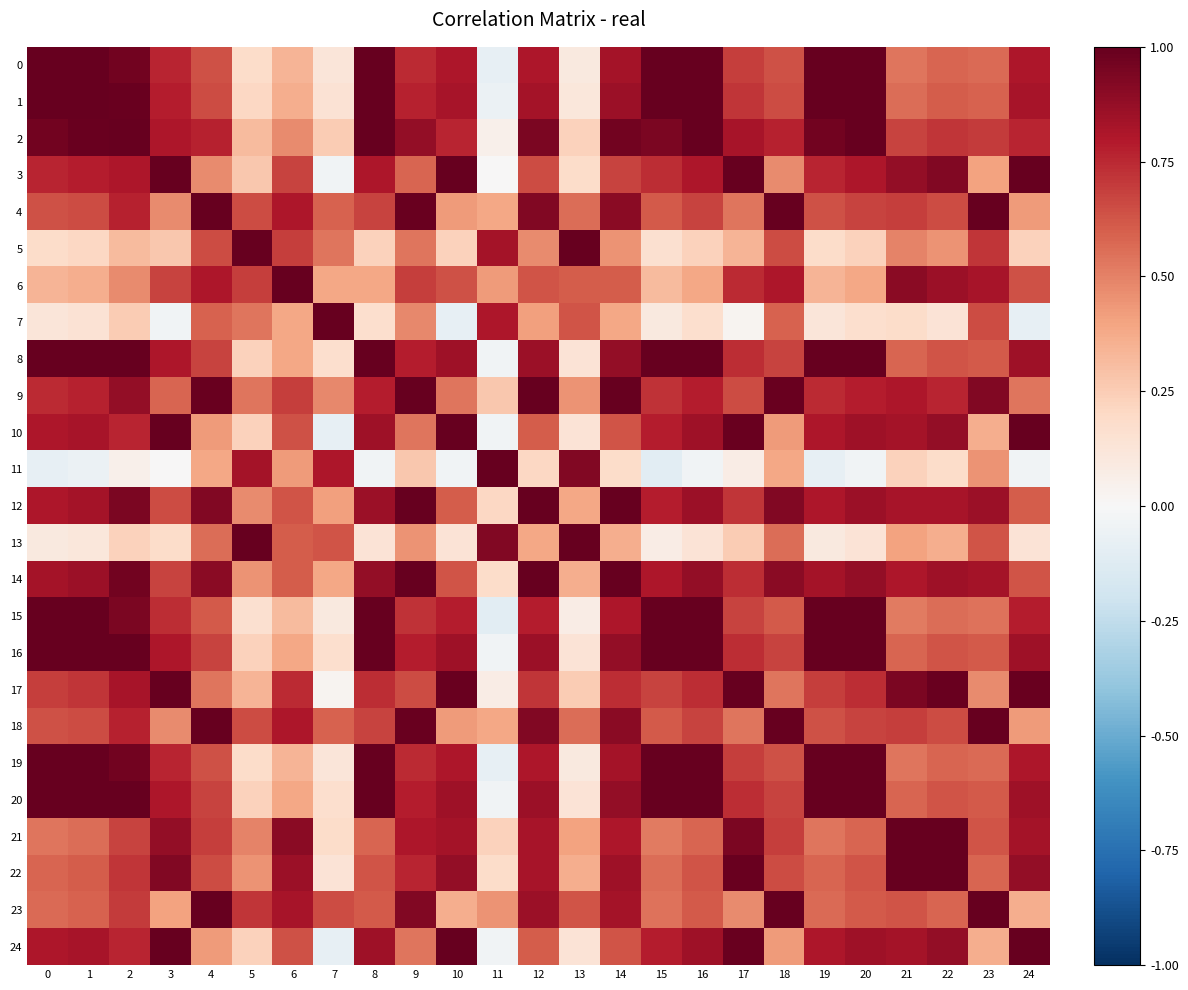

Reading left to right, extract all data points from this chart.

0: 0=1.0	1=1.0	2=1.0	3=0.8	4=0.6	5=0.2	6=0.3	7=0.1	8=1.0	9=0.7	10=0.8	11=-0.1	12=0.8	13=0.1	14=0.8	15=1.0	16=1.0	17=0.7	18=0.6	19=1.0	20=1.0	21=0.5	22=0.6	23=0.6	24=0.8
1: 0=1.0	1=1.0	2=1.0	3=0.8	4=0.7	5=0.2	6=0.4	7=0.1	8=1.0	9=0.8	10=0.8	11=-0.1	12=0.8	13=0.1	14=0.9	15=1.0	16=1.0	17=0.7	18=0.7	19=1.0	20=1.0	21=0.6	22=0.6	23=0.6	24=0.8
2: 0=1.0	1=1.0	2=1.0	3=0.8	4=0.8	5=0.3	6=0.5	7=0.3	8=1.0	9=0.9	10=0.8	11=0.0	12=0.9	13=0.2	14=1.0	15=0.9	16=1.0	17=0.8	18=0.8	19=1.0	20=1.0	21=0.7	22=0.7	23=0.7	24=0.8
3: 0=0.8	1=0.8	2=0.8	3=1.0	4=0.5	5=0.3	6=0.7	7=-0.0	8=0.8	9=0.6	10=1.0	11=0.0	12=0.7	13=0.2	14=0.7	15=0.7	16=0.8	17=1.0	18=0.5	19=0.8	20=0.8	21=0.9	22=0.9	23=0.4	24=1.0
4: 0=0.6	1=0.7	2=0.8	3=0.5	4=1.0	5=0.7	6=0.8	7=0.6	8=0.7	9=1.0	10=0.4	11=0.4	12=0.9	13=0.6	14=0.9	15=0.6	16=0.7	17=0.5	18=1.0	19=0.6	20=0.7	21=0.7	22=0.7	23=1.0	24=0.4
5: 0=0.2	1=0.2	2=0.3	3=0.3	4=0.7	5=1.0	6=0.7	7=0.5	8=0.2	9=0.5	10=0.2	11=0.8	12=0.5	13=1.0	14=0.4	15=0.2	16=0.2	17=0.3	18=0.7	19=0.2	20=0.2	21=0.5	22=0.4	23=0.7	24=0.2
6: 0=0.3	1=0.4	2=0.5	3=0.7	4=0.8	5=0.7	6=1.0	7=0.4	8=0.4	9=0.7	10=0.6	11=0.4	12=0.6	13=0.6	14=0.6	15=0.3	16=0.4	17=0.7	18=0.8	19=0.3	20=0.4	21=0.9	22=0.9	23=0.8	24=0.6
7: 0=0.1	1=0.1	2=0.3	3=-0.0	4=0.6	5=0.5	6=0.4	7=1.0	8=0.2	9=0.5	10=-0.1	11=0.8	12=0.4	13=0.6	14=0.4	15=0.1	16=0.2	17=0.0	18=0.6	19=0.1	20=0.2	21=0.2	22=0.1	23=0.7	24=-0.1
8: 0=1.0	1=1.0	2=1.0	3=0.8	4=0.7	5=0.2	6=0.4	7=0.2	8=1.0	9=0.8	10=0.8	11=-0.0	12=0.9	13=0.1	14=0.9	15=1.0	16=1.0	17=0.7	18=0.7	19=1.0	20=1.0	21=0.6	22=0.6	23=0.6	24=0.8
9: 0=0.7	1=0.8	2=0.9	3=0.6	4=1.0	5=0.5	6=0.7	7=0.5	8=0.8	9=1.0	10=0.5	11=0.3	12=1.0	13=0.4	14=1.0	15=0.7	16=0.8	17=0.7	18=1.0	19=0.7	20=0.8	21=0.8	22=0.8	23=0.9	24=0.5
10: 0=0.8	1=0.8	2=0.8	3=1.0	4=0.4	5=0.2	6=0.6	7=-0.1	8=0.8	9=0.5	10=1.0	11=-0.0	12=0.6	13=0.1	14=0.6	15=0.8	16=0.8	17=1.0	18=0.4	19=0.8	20=0.8	21=0.8	22=0.9	23=0.4	24=1.0
11: 0=-0.1	1=-0.1	2=0.0	3=0.0	4=0.4	5=0.8	6=0.4	7=0.8	8=-0.0	9=0.3	10=-0.0	11=1.0	12=0.2	13=0.9	14=0.2	15=-0.1	16=-0.0	17=0.1	18=0.4	19=-0.1	20=-0.0	21=0.2	22=0.2	23=0.4	24=-0.0
12: 0=0.8	1=0.8	2=0.9	3=0.7	4=0.9	5=0.5	6=0.6	7=0.4	8=0.9	9=1.0	10=0.6	11=0.2	12=1.0	13=0.4	14=1.0	15=0.8	16=0.9	17=0.7	18=0.9	19=0.8	20=0.9	21=0.8	22=0.8	23=0.9	24=0.6
13: 0=0.1	1=0.1	2=0.2	3=0.2	4=0.6	5=1.0	6=0.6	7=0.6	8=0.1	9=0.4	10=0.1	11=0.9	12=0.4	13=1.0	14=0.4	15=0.1	16=0.1	17=0.2	18=0.6	19=0.1	20=0.1	21=0.4	22=0.4	23=0.6	24=0.1
14: 0=0.8	1=0.9	2=1.0	3=0.7	4=0.9	5=0.4	6=0.6	7=0.4	8=0.9	9=1.0	10=0.6	11=0.2	12=1.0	13=0.4	14=1.0	15=0.8	16=0.9	17=0.7	18=0.9	19=0.8	20=0.9	21=0.8	22=0.8	23=0.8	24=0.6
15: 0=1.0	1=1.0	2=0.9	3=0.7	4=0.6	5=0.2	6=0.3	7=0.1	8=1.0	9=0.7	10=0.8	11=-0.1	12=0.8	13=0.1	14=0.8	15=1.0	16=1.0	17=0.7	18=0.6	19=1.0	20=1.0	21=0.5	22=0.6	23=0.5	24=0.8
16: 0=1.0	1=1.0	2=1.0	3=0.8	4=0.7	5=0.2	6=0.4	7=0.2	8=1.0	9=0.8	10=0.8	11=-0.0	12=0.9	13=0.1	14=0.9	15=1.0	16=1.0	17=0.7	18=0.7	19=1.0	20=1.0	21=0.6	22=0.6	23=0.6	24=0.8
17: 0=0.7	1=0.7	2=0.8	3=1.0	4=0.5	5=0.3	6=0.7	7=0.0	8=0.7	9=0.7	10=1.0	11=0.1	12=0.7	13=0.2	14=0.7	15=0.7	16=0.7	17=1.0	18=0.5	19=0.7	20=0.7	21=0.9	22=1.0	23=0.5	24=1.0
18: 0=0.6	1=0.7	2=0.8	3=0.5	4=1.0	5=0.7	6=0.8	7=0.6	8=0.7	9=1.0	10=0.4	11=0.4	12=0.9	13=0.6	14=0.9	15=0.6	16=0.7	17=0.5	18=1.0	19=0.6	20=0.7	21=0.7	22=0.7	23=1.0	24=0.4
19: 0=1.0	1=1.0	2=1.0	3=0.8	4=0.6	5=0.2	6=0.3	7=0.1	8=1.0	9=0.7	10=0.8	11=-0.1	12=0.8	13=0.1	14=0.8	15=1.0	16=1.0	17=0.7	18=0.6	19=1.0	20=1.0	21=0.5	22=0.6	23=0.6	24=0.8
20: 0=1.0	1=1.0	2=1.0	3=0.8	4=0.7	5=0.2	6=0.4	7=0.2	8=1.0	9=0.8	10=0.8	11=-0.0	12=0.9	13=0.1	14=0.9	15=1.0	16=1.0	17=0.7	18=0.7	19=1.0	20=1.0	21=0.6	22=0.6	23=0.6	24=0.8
21: 0=0.5	1=0.6	2=0.7	3=0.9	4=0.7	5=0.5	6=0.9	7=0.2	8=0.6	9=0.8	10=0.8	11=0.2	12=0.8	13=0.4	14=0.8	15=0.5	16=0.6	17=0.9	18=0.7	19=0.5	20=0.6	21=1.0	22=1.0	23=0.6	24=0.8
22: 0=0.6	1=0.6	2=0.7	3=0.9	4=0.7	5=0.4	6=0.9	7=0.1	8=0.6	9=0.8	10=0.9	11=0.2	12=0.8	13=0.4	14=0.8	15=0.6	16=0.6	17=1.0	18=0.7	19=0.6	20=0.6	21=1.0	22=1.0	23=0.6	24=0.9
23: 0=0.6	1=0.6	2=0.7	3=0.4	4=1.0	5=0.7	6=0.8	7=0.7	8=0.6	9=0.9	10=0.4	11=0.4	12=0.9	13=0.6	14=0.8	15=0.5	16=0.6	17=0.5	18=1.0	19=0.6	20=0.6	21=0.6	22=0.6	23=1.0	24=0.4
24: 0=0.8	1=0.8	2=0.8	3=1.0	4=0.4	5=0.2	6=0.6	7=-0.1	8=0.8	9=0.5	10=1.0	11=-0.0	12=0.6	13=0.1	14=0.6	15=0.8	16=0.8	17=1.0	18=0.4	19=0.8	20=0.8	21=0.8	22=0.9	23=0.4	24=1.0